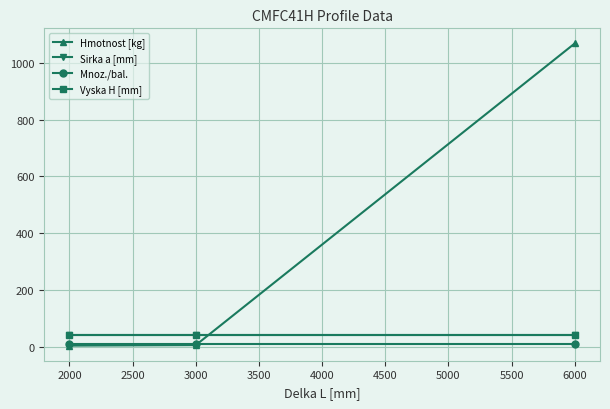

At how many categories does at least one series exceed 107?

1